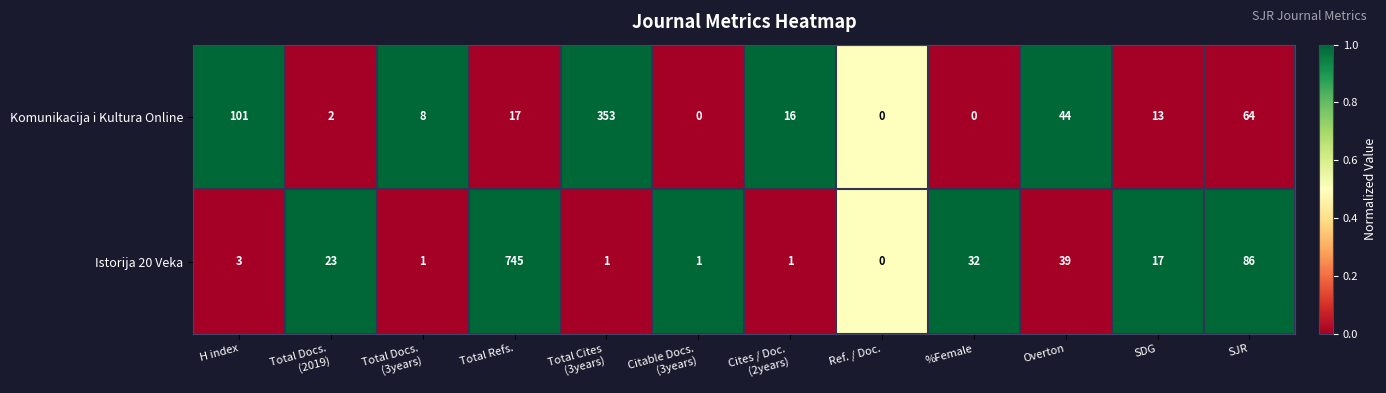

True or false: Istorija 20 Veka has a value of 3 at H index.

True